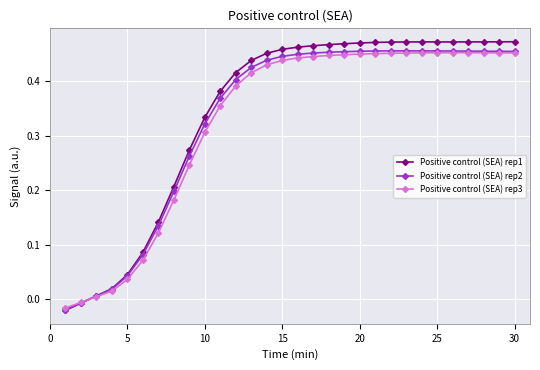

How many values in Positive control (SEA) rep2 are below zero?

2